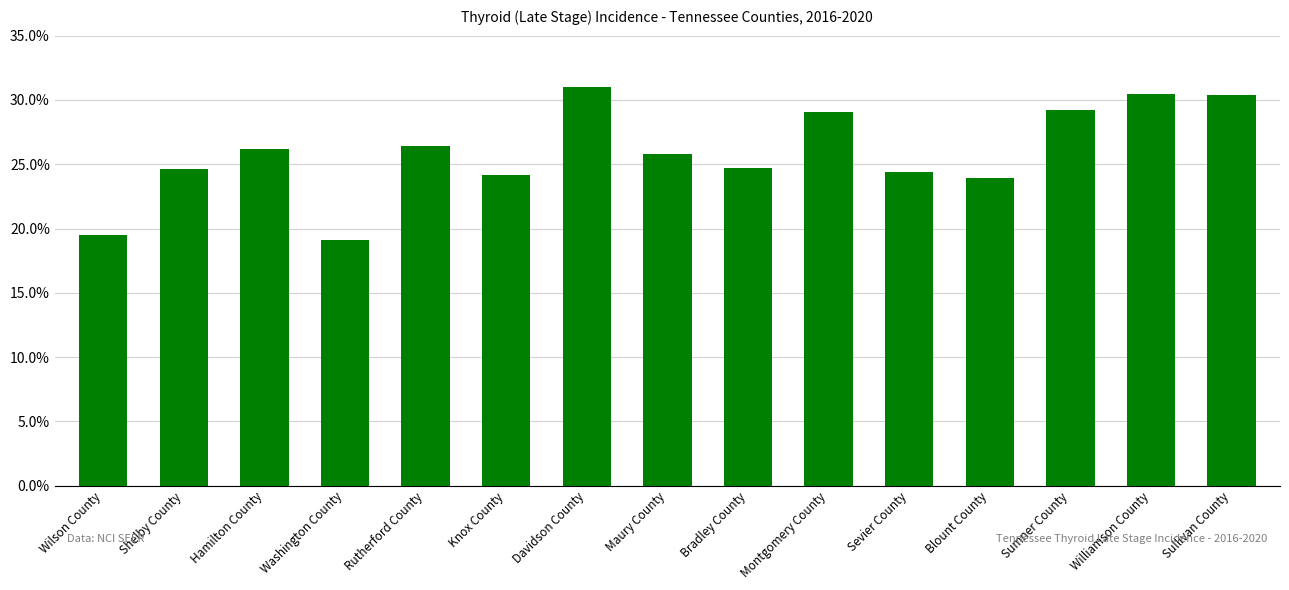

Which label corresponds to the smallest value in the chart?

Washington County